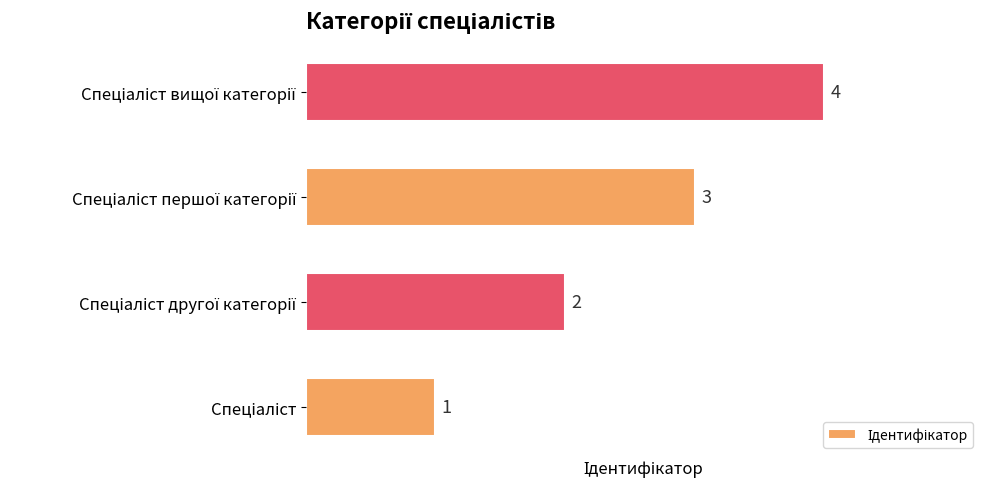

Count the values in the range 2 to 4.

3